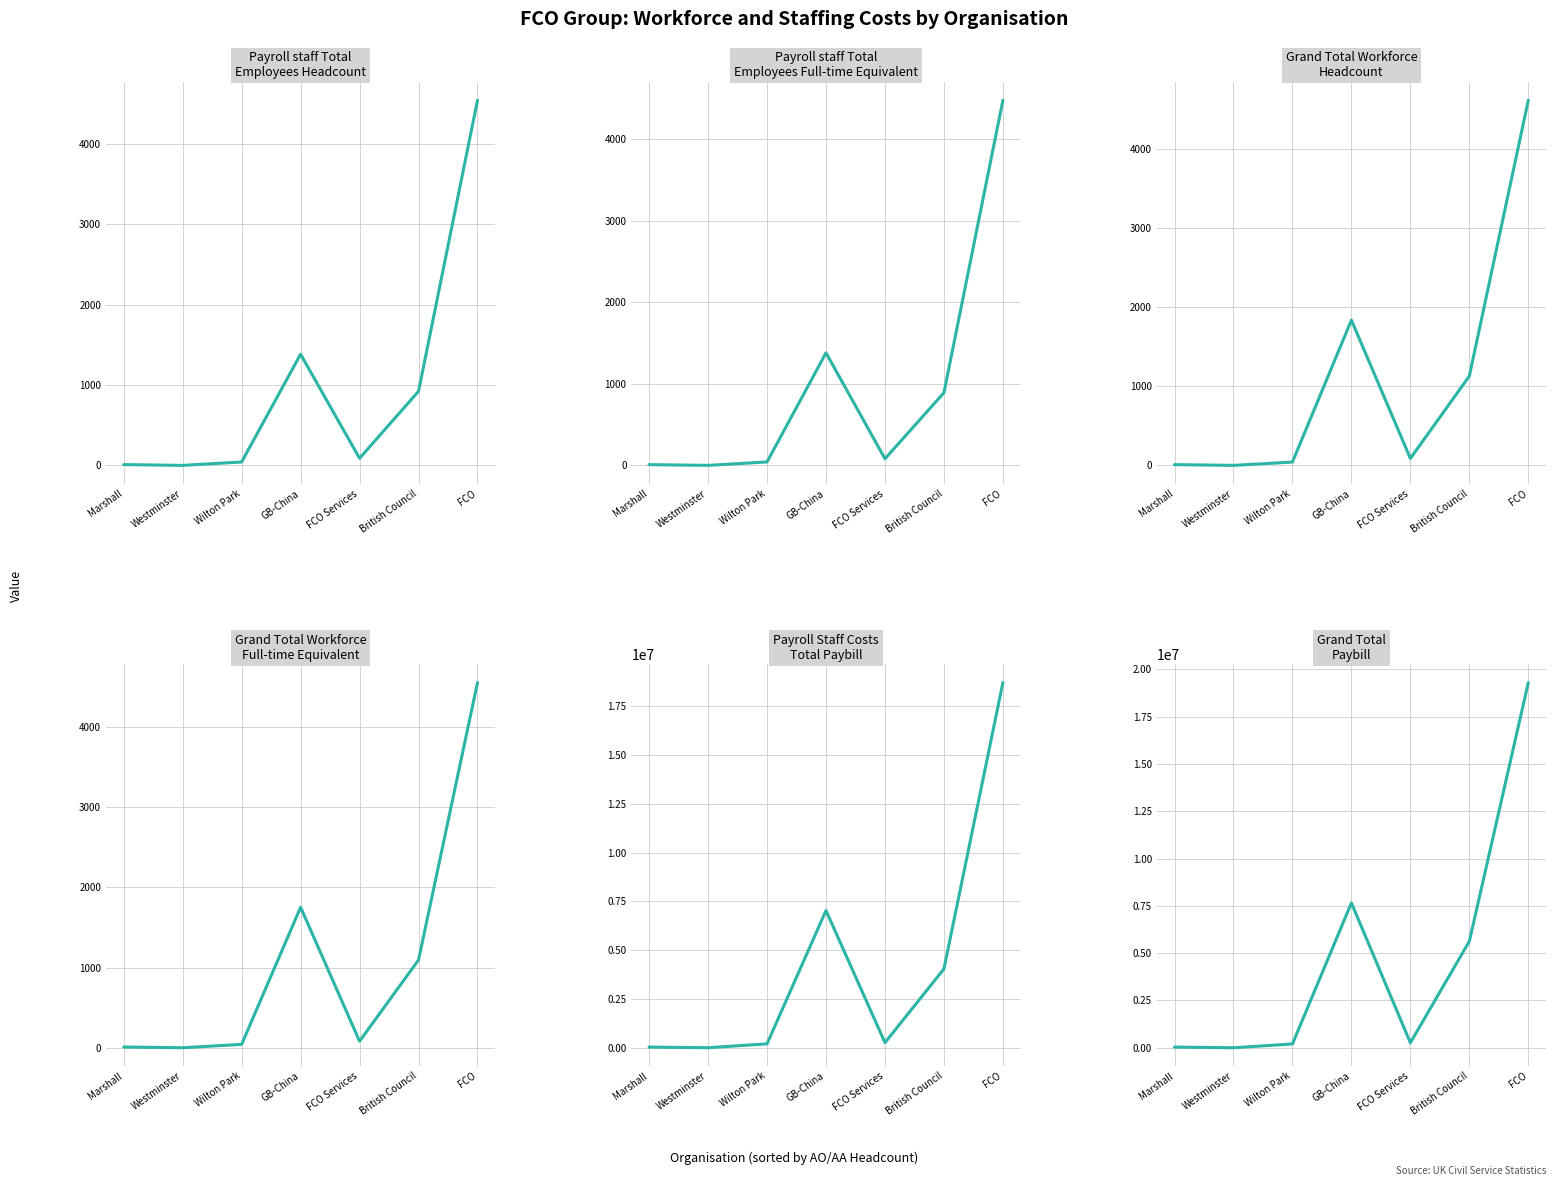

True or false: Payroll staff Total Employees Headcount and Grand Total paybill cross at least once.

False